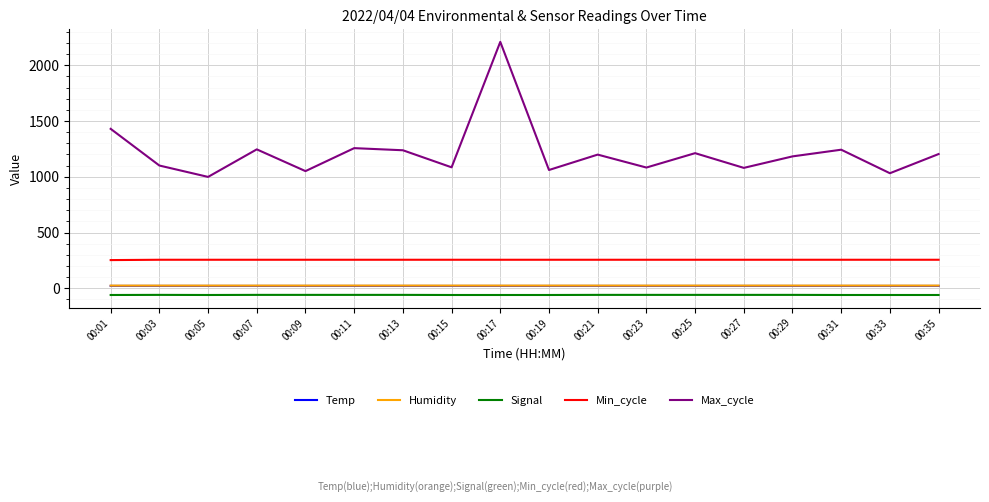

What is the minimum value for Temp?

21.3